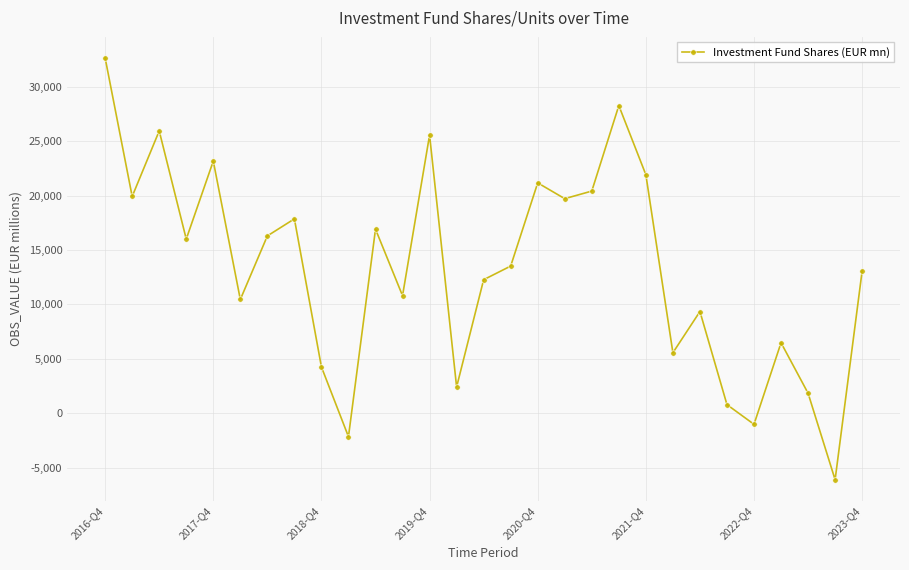

What is the difference between the maximum and minimum values?

38769.8